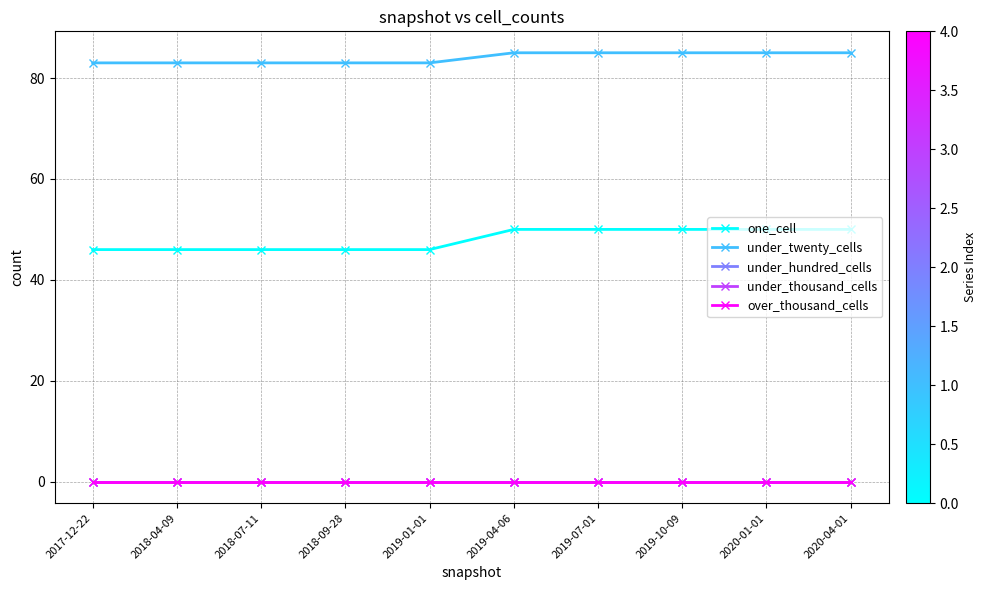

Is this an area chart (filled region under the line)?

No